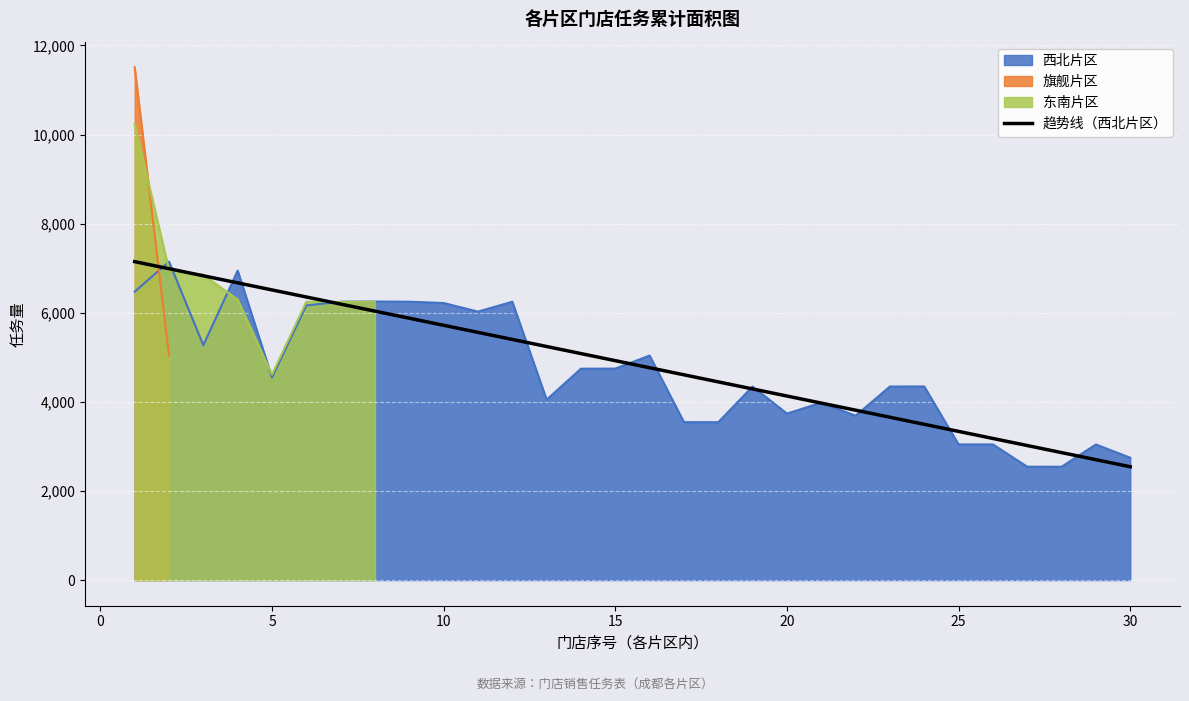

How many lines are shown in the chart?

1